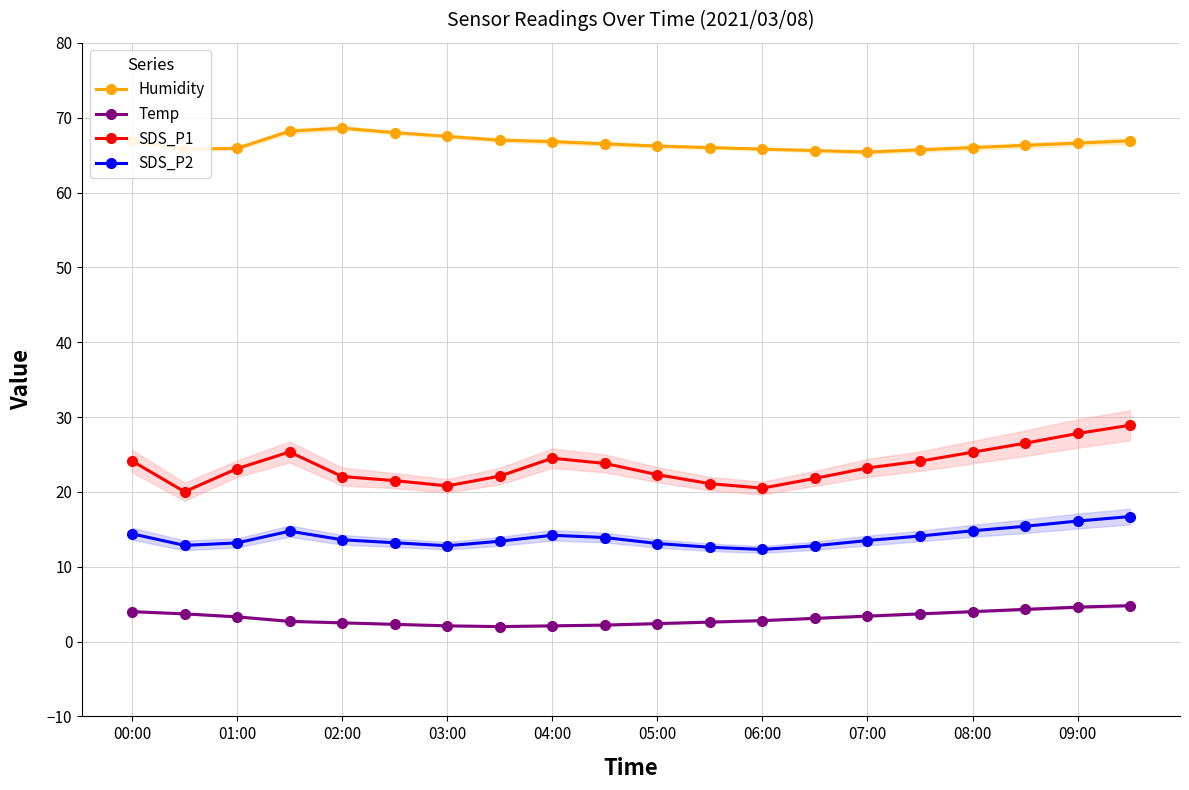

Is it true that SDS_P2 equals 20.5 at 03:00?

False